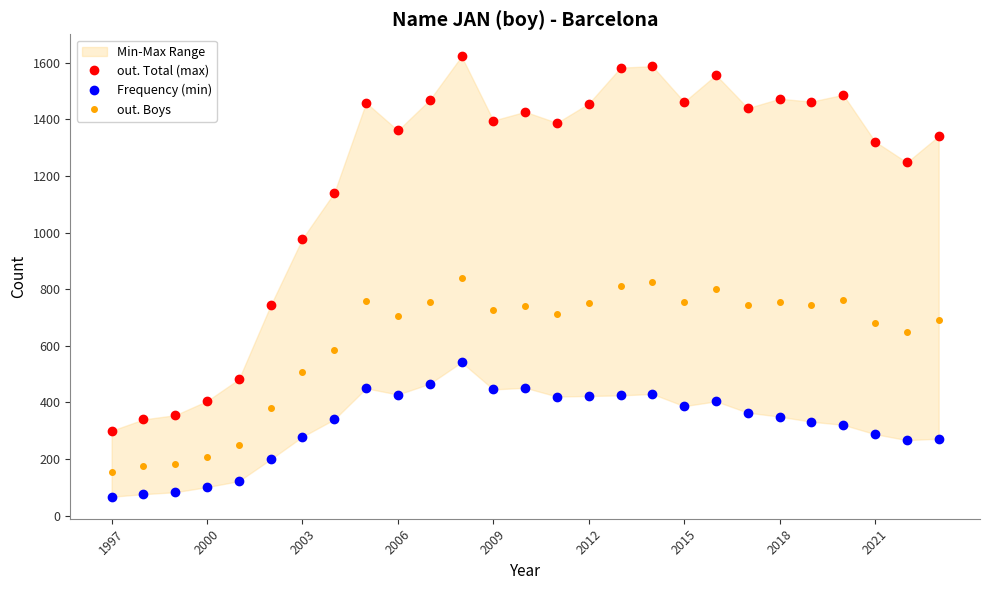

List the series in order of their overall mean, lowest first.

Frequency (min), out. Boys, out. Total (max)